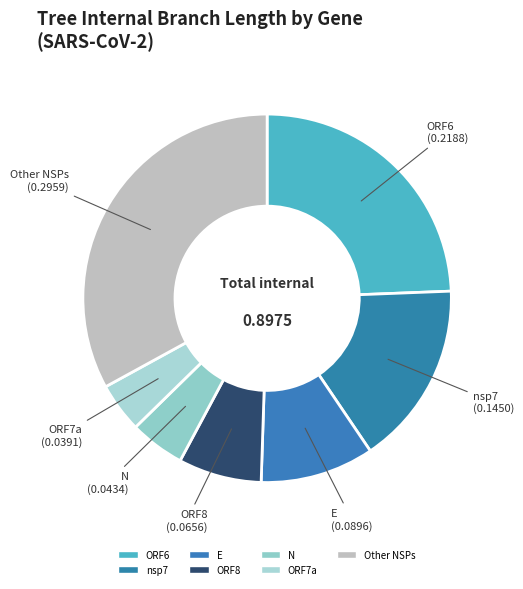

Count the number of slices in the pie.

7